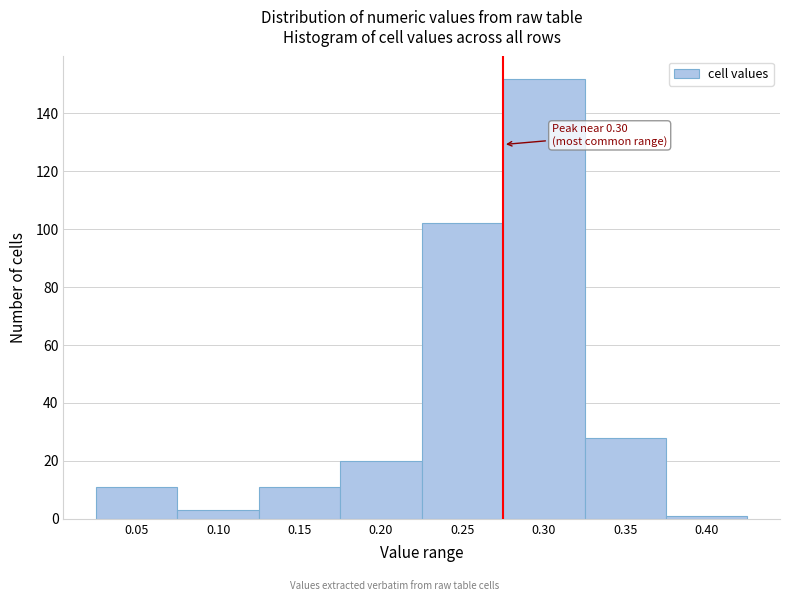

Reading left to right, list all the values displayed in this chart.

0.05=11	0.10=3	0.15=11	0.20=20	0.25=102	0.30=152	0.35=28	0.40=1